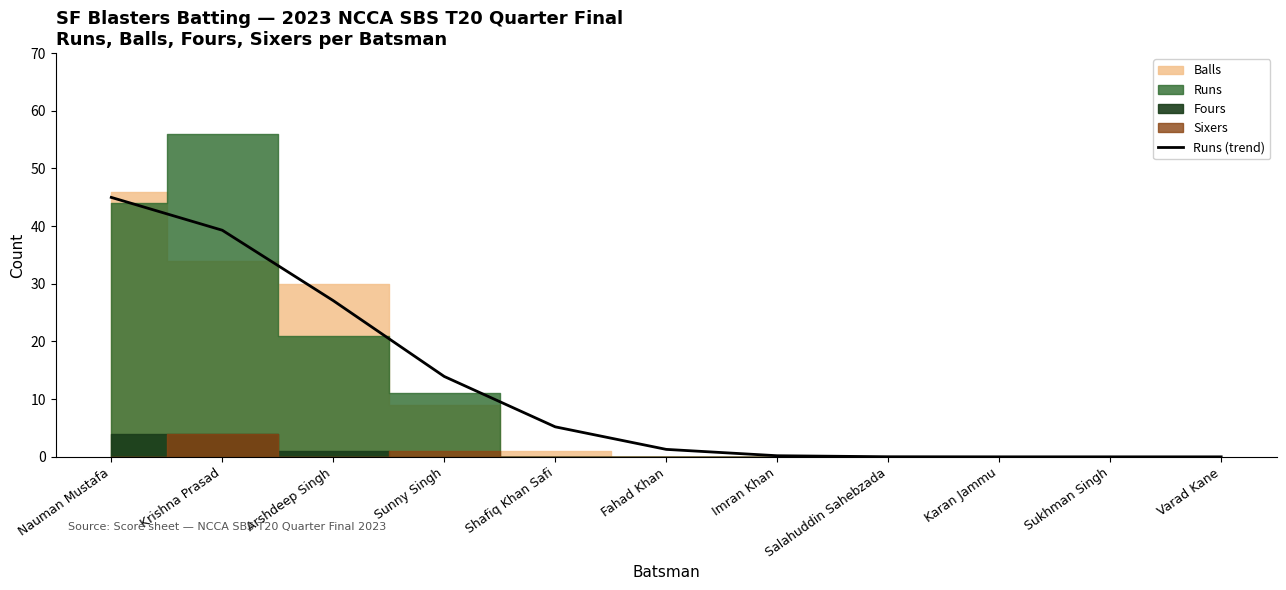

Rank the categories by value from lowest to highest.

Sukhman Singh, Varad Kane, Karan Jammu, Salahuddin Sahebzada, Imran Khan, Fahad Khan, Shafiq Khan Safi, Sunny Singh, Arshdeep Singh, Krishna Prasad, Nauman Mustafa